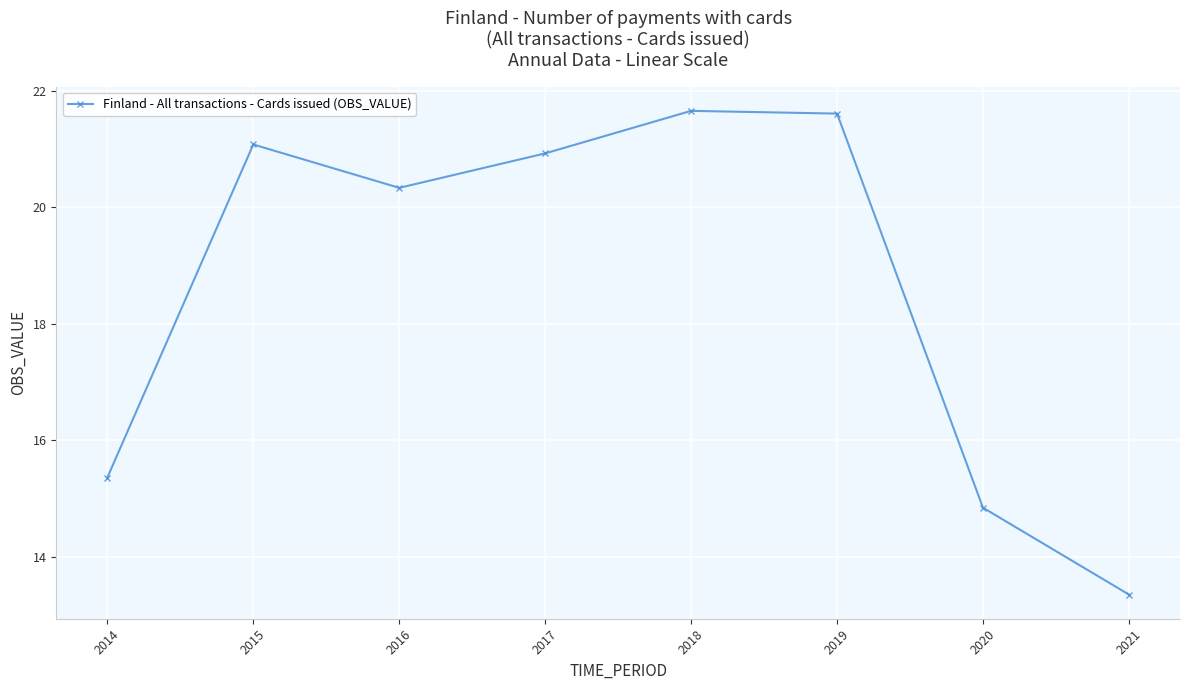

Where does the data first go above 20?

2015